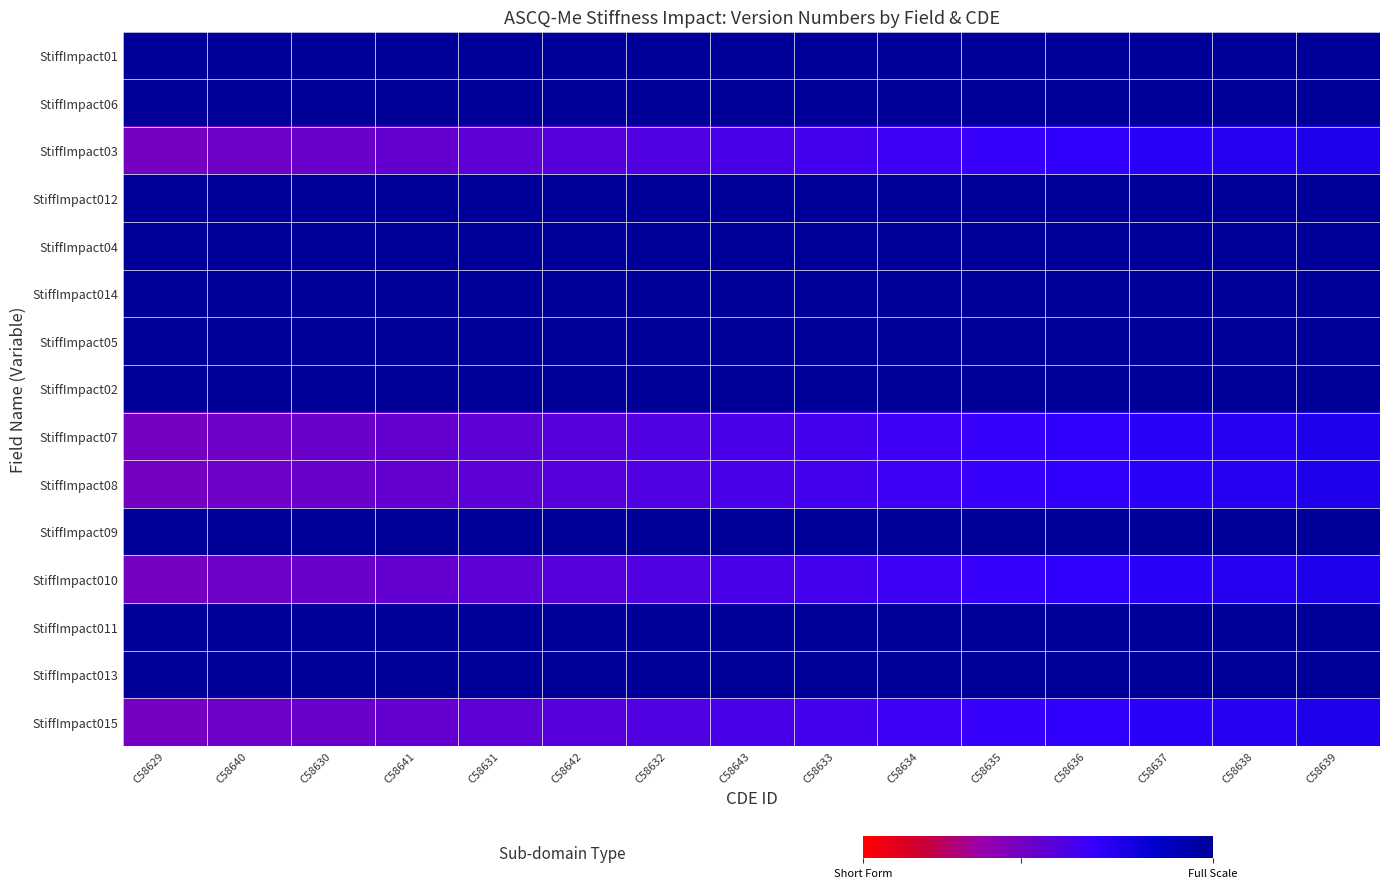

What is the total value across all series at C58632?

12.8